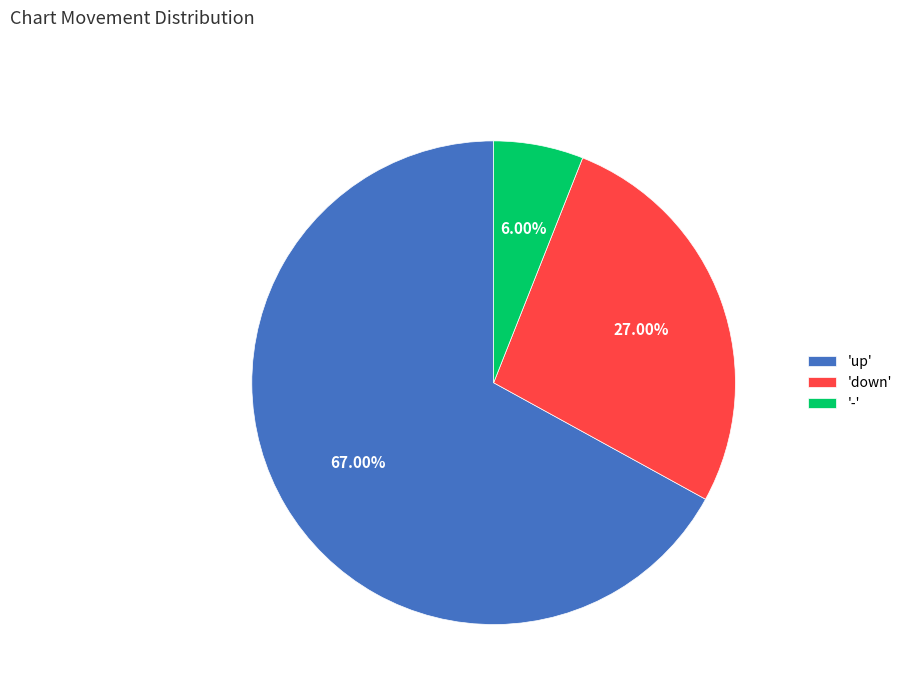

Is there a majority slice in this chart?

Yes